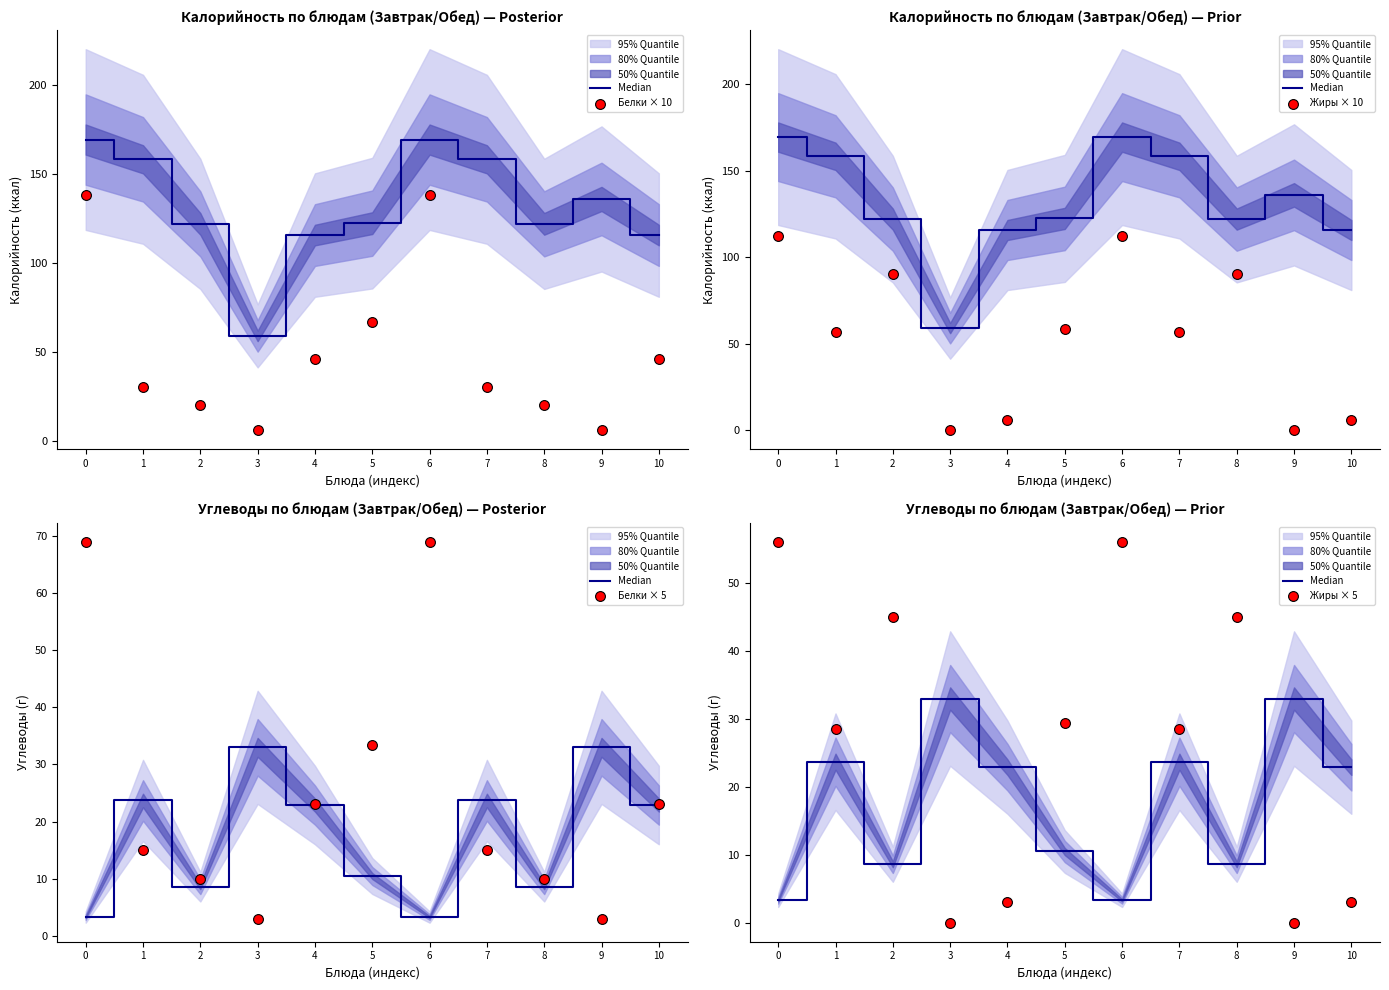

Which series contains the lowest Y value?

Жиры × 10